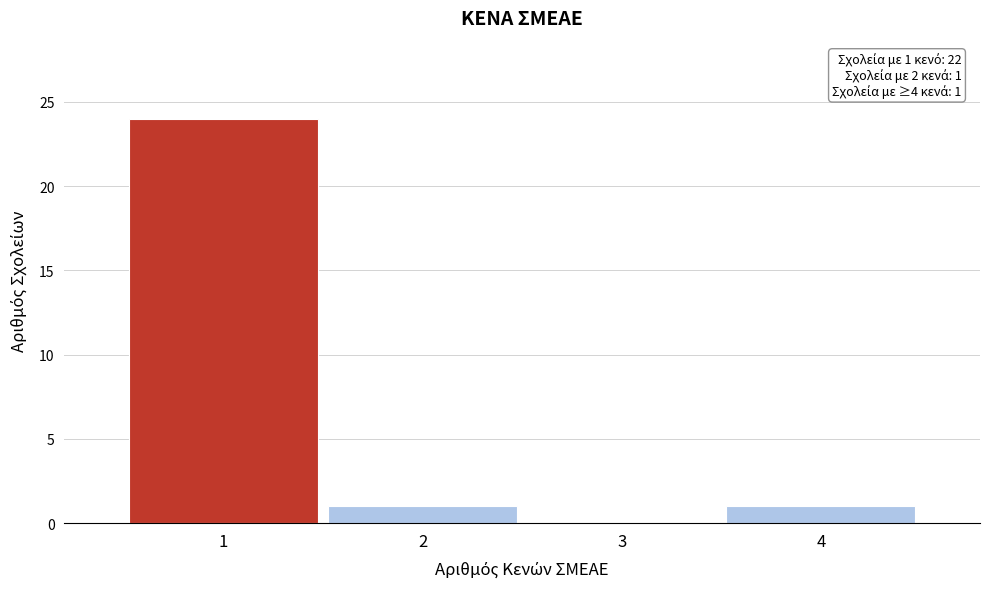

Reading left to right, transcribe all the data shown in this chart.

1=24	2=1	3=0	4=1